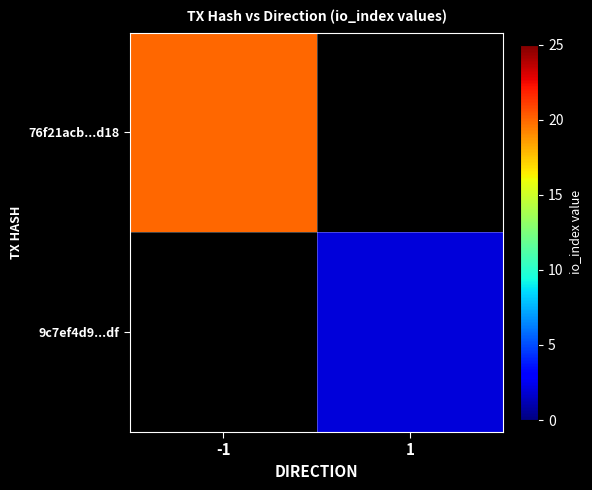

At how many categories does at least one series exceed 12?

1